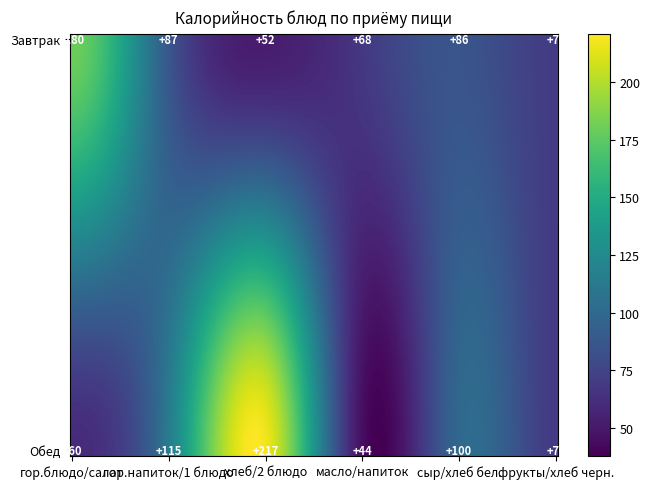

Between 5 and 2, which is larger?

5